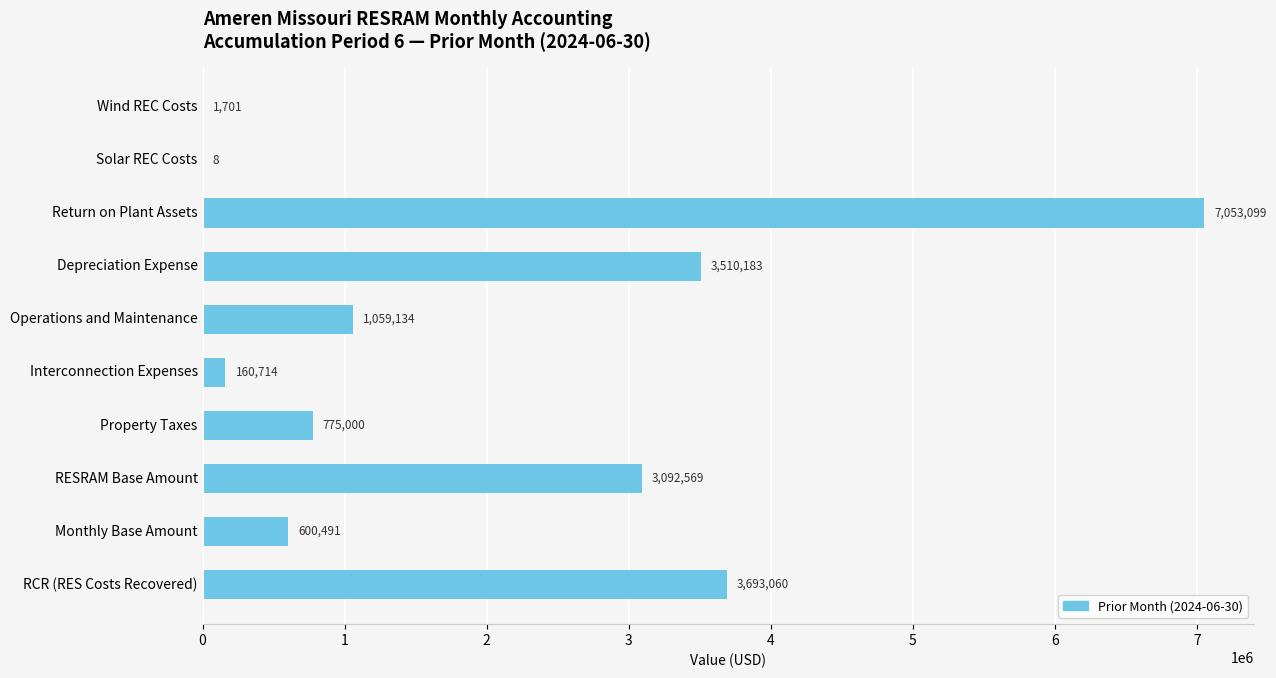

Between Wind REC Costs and Return on Plant Assets, which is larger?

Return on Plant Assets